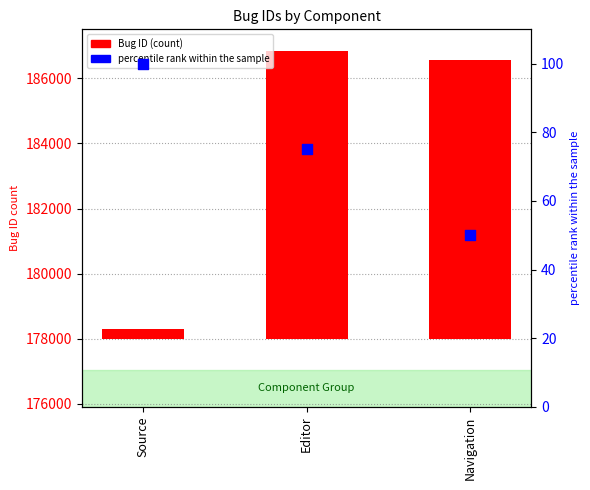

At which category is the sum across all series the highest?

Editor